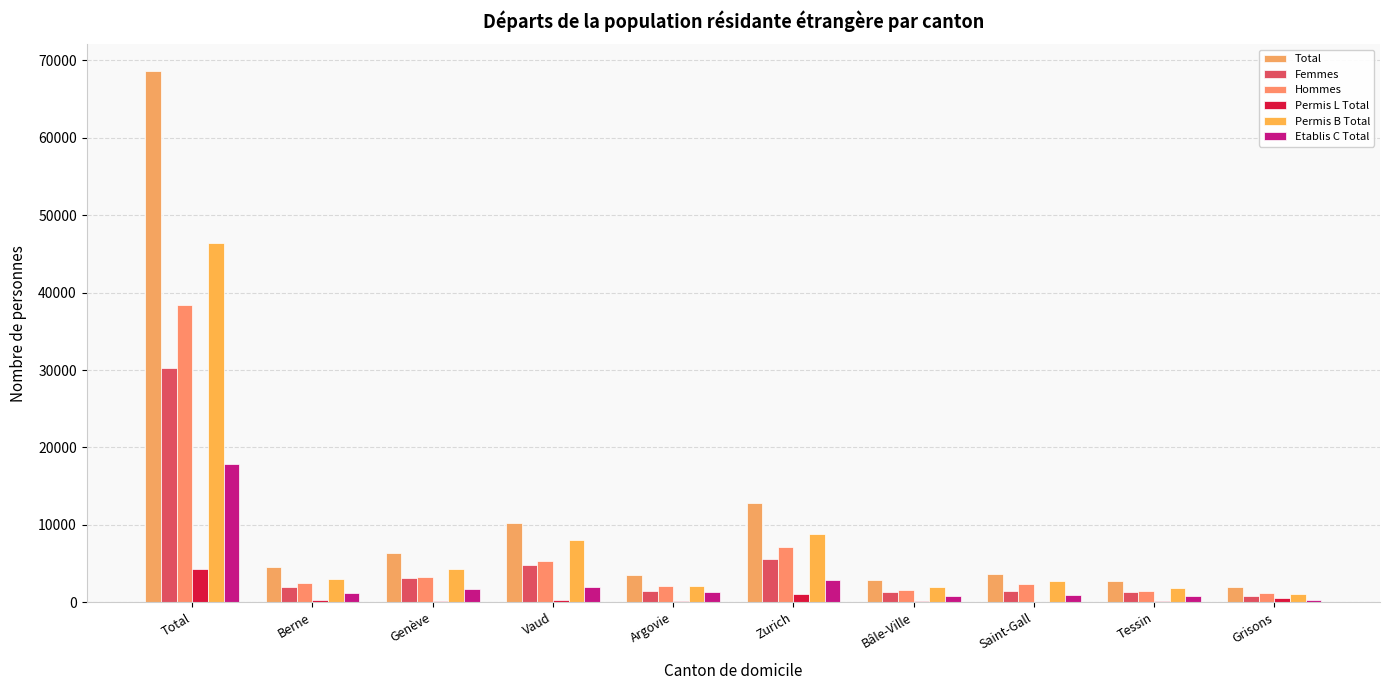

Reading left to right, extract all data points from this chart.

Total: Total=68630	Berne=4533	Genève=6311	Vaud=10217	Argovie=3528	Zurich=12767	Bâle-Ville=2879	Saint-Gall=3712	Tessin=2787	Grisons=1915
Femmes: Total=30267	Berne=1990	Genève=3073	Vaud=4823	Argovie=1446	Zurich=5626	Bâle-Ville=1273	Saint-Gall=1406	Tessin=1268	Grisons=779
Hommes: Total=38363	Berne=2543	Genève=3238	Vaud=5394	Argovie=2082	Zurich=7141	Bâle-Ville=1606	Saint-Gall=2306	Tessin=1519	Grisons=1136
Permis L Total: Total=4341	Berne=345	Genève=220	Vaud=256	Argovie=196	Zurich=1054	Bâle-Ville=187	Saint-Gall=93	Tessin=126	Grisons=571
Permis B Total: Total=46407	Berne=3034	Genève=4324	Vaud=8041	Argovie=2058	Zurich=8813	Bâle-Ville=1945	Saint-Gall=2725	Tessin=1814	Grisons=1077
Etablis C Total: Total=17882	Berne=1154	Genève=1767	Vaud=1920	Argovie=1274	Zurich=2900	Bâle-Ville=747	Saint-Gall=894	Tessin=847	Grisons=267